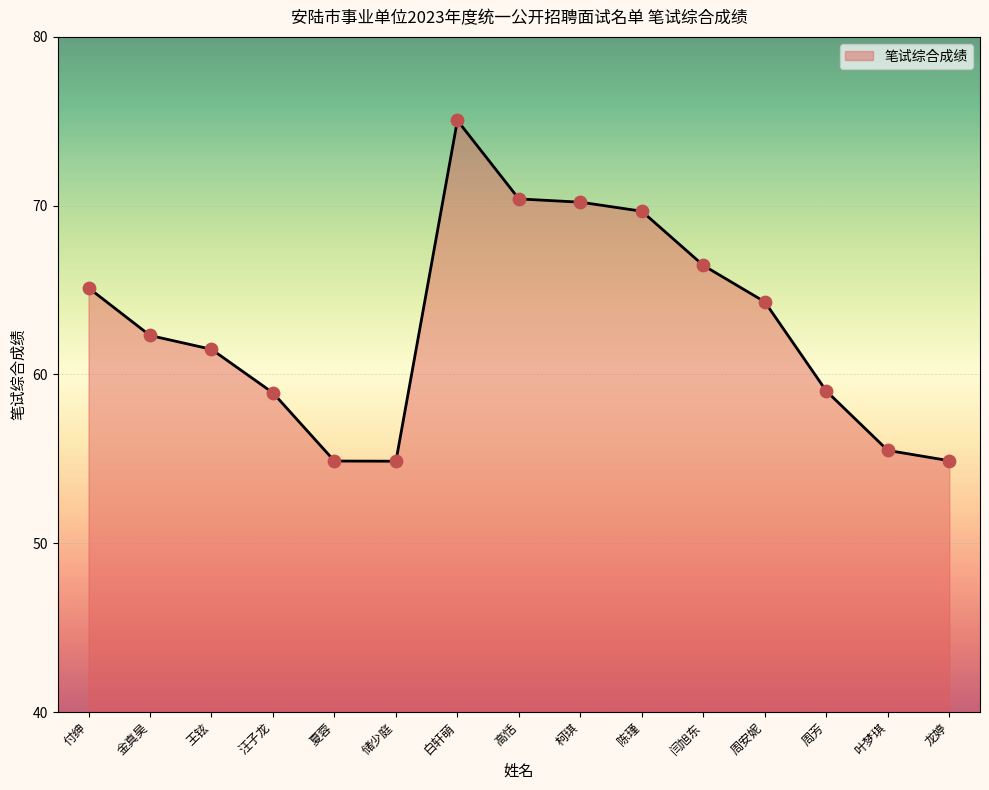

What is the change in value from 白轩萌 to 周芳?

-16.0